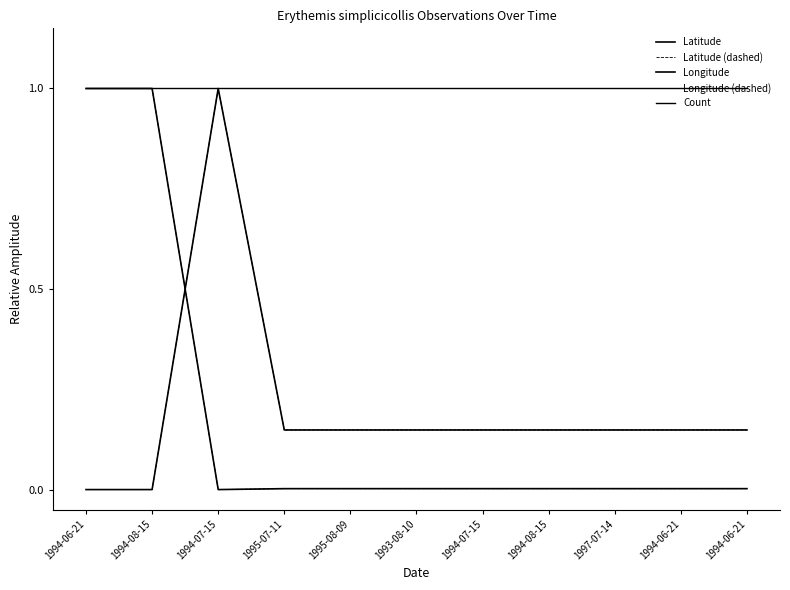

List the series in order of their peak value, lowest first.

Latitude, Latitude (dashed), Longitude, Longitude (dashed), Count